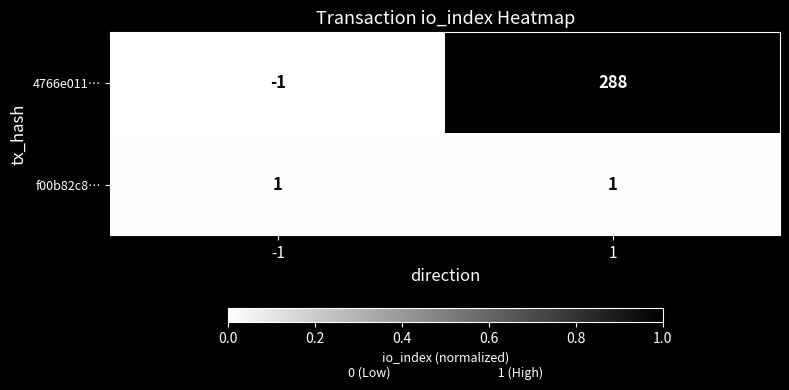

At which category is the sum across all series the highest?

1